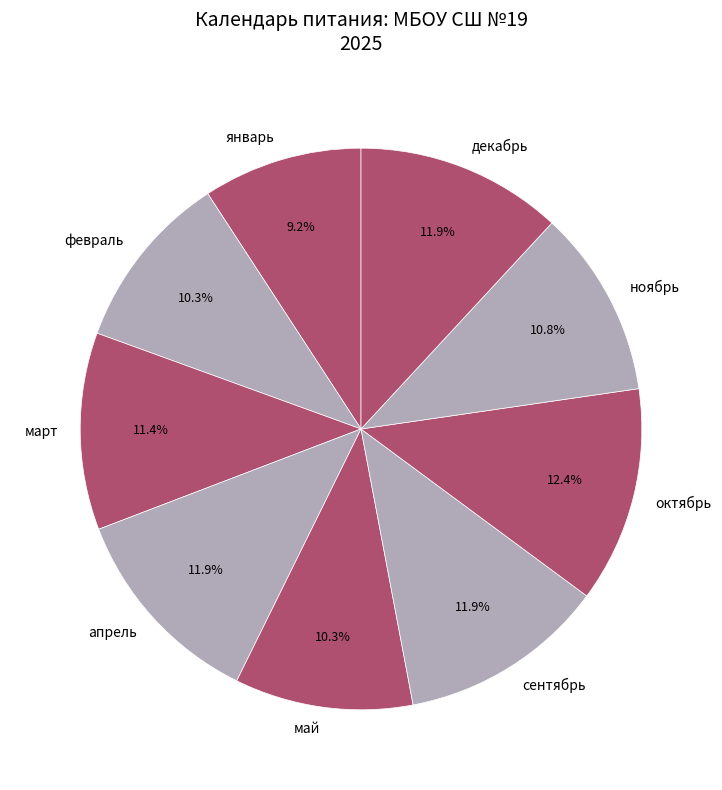

To the nearest percent, what portion does декабрь represent?

12%